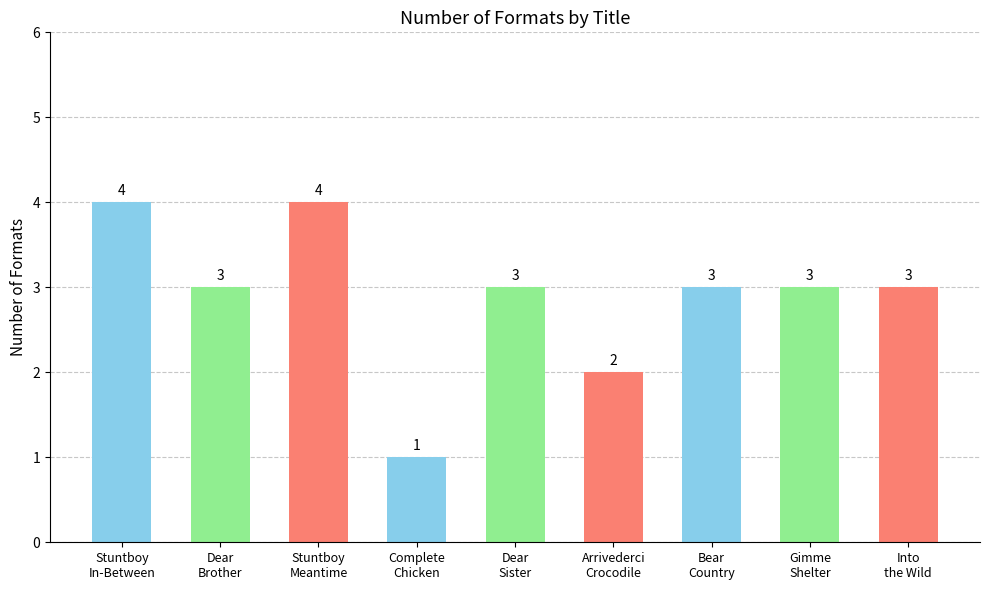

Is it true that the value at Stuntboy
Meantime is 4?

True